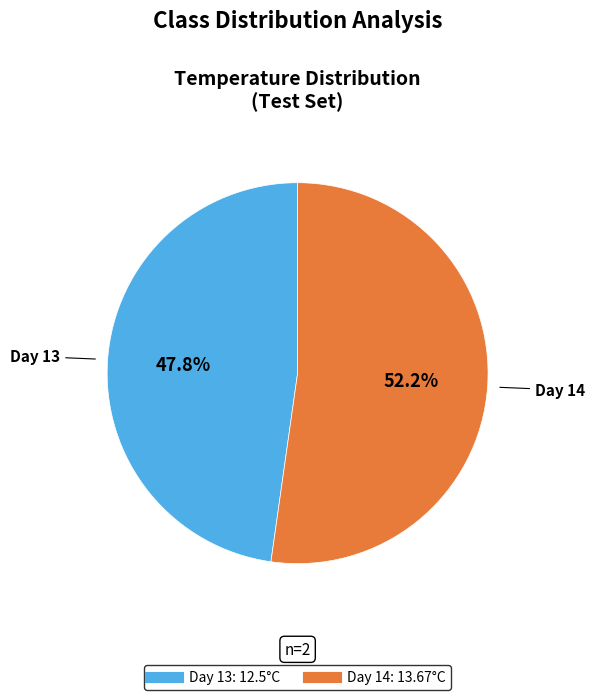

Is there a majority slice in this chart?

Yes